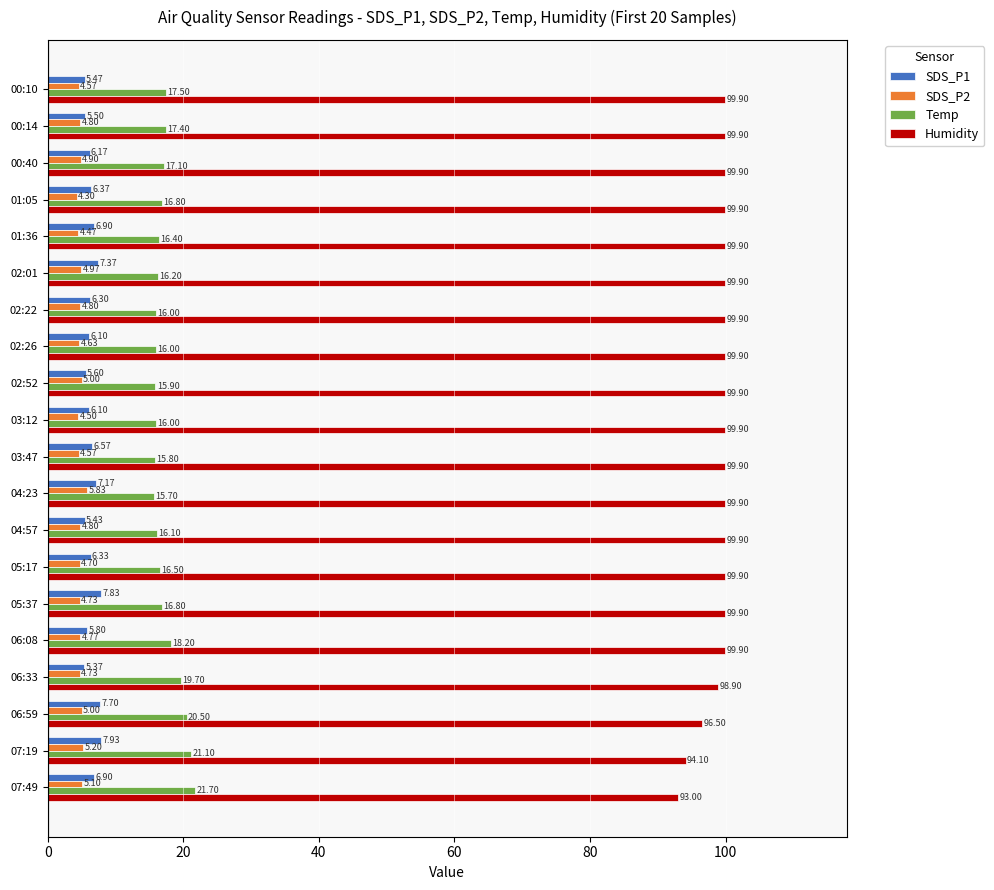

Which series changed the most between 04:23 and 07:19?

Humidity